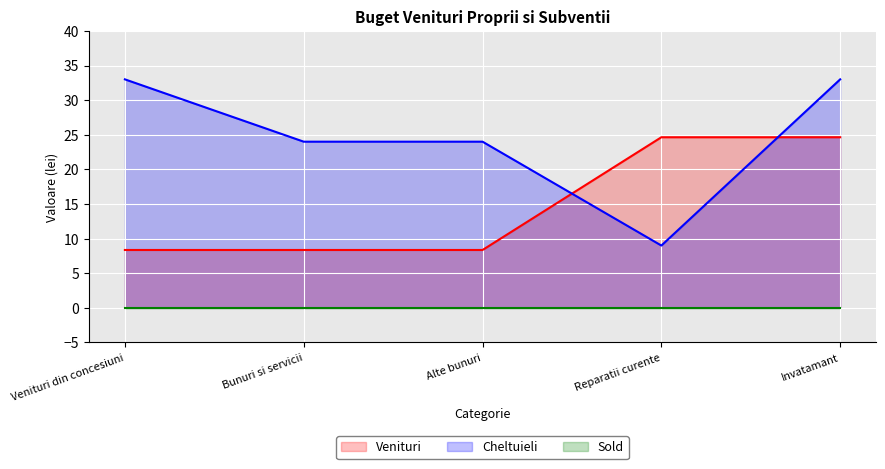

Which series has the largest total across all categories?

Cheltuieli